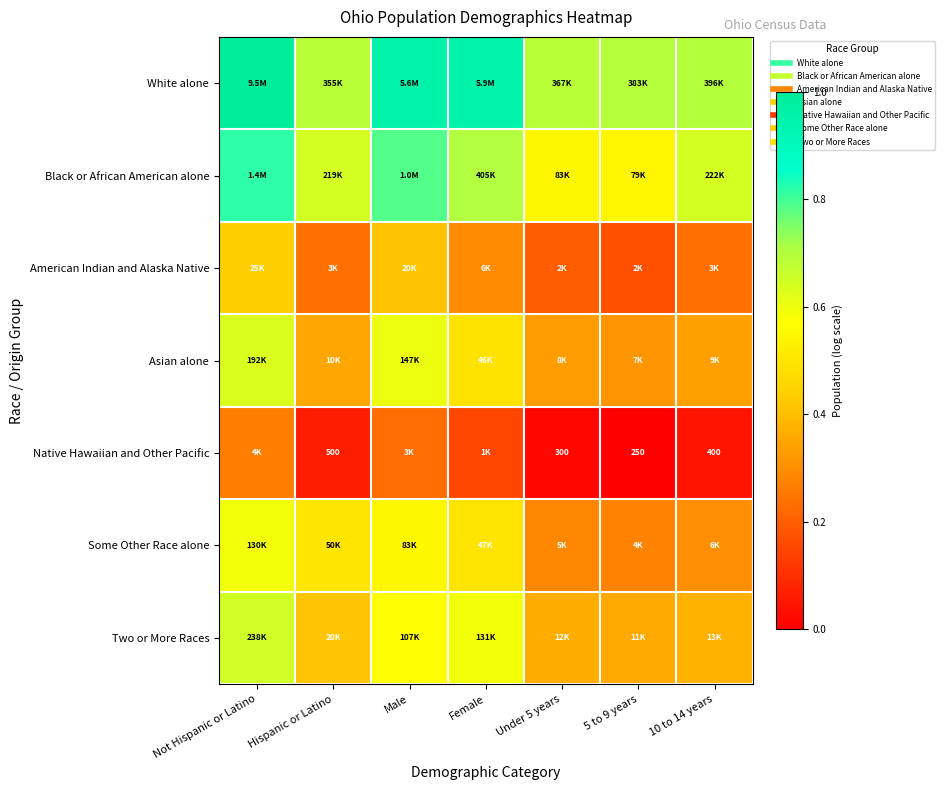

What is the average value of the American Indian and Alaska Native series?

0.3